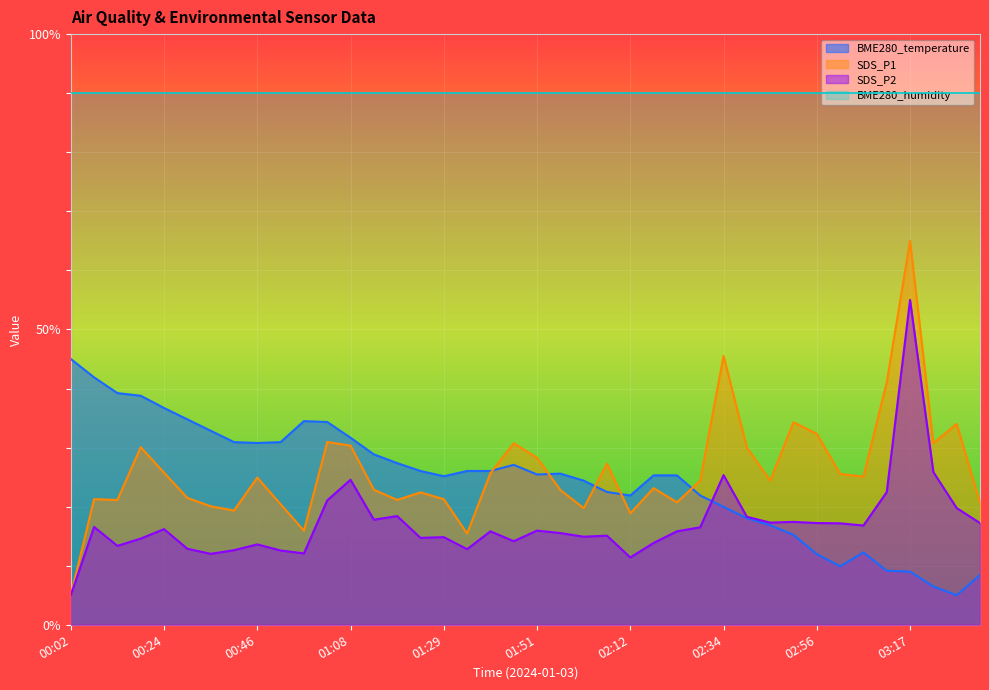

Reading right to left, list all the values displayed in this chart.

BME280_temperature: 8.4	5.0	6.5	9.0	9.1	12.3	9.9	12.0	15.2	16.9	18.0	20.0	21.9	25.3	25.3	21.9	22.5	24.4	25.6	25.4	27.1	26.0	26.0	25.1	26.0	27.4	28.9	31.7	34.3	34.5	30.9	30.8	30.9	32.9	34.8	36.7	38.8	39.2	41.9	45.0
SDS_P1: 20.7	34.0	30.7	65.0	41.1	25.1	25.5	32.3	34.3	24.4	30.0	45.5	24.4	20.7	23.1	18.9	27.3	19.7	22.8	28.3	30.7	25.7	15.5	21.3	22.4	21.1	22.9	30.3	30.9	15.9	20.4	24.9	19.3	20.1	21.5	25.7	30.1	21.1	21.3	5.0
SDS_P2: 17.2	19.8	25.9	55.0	22.5	16.8	17.2	17.2	17.4	17.3	18.3	25.3	16.5	15.8	13.9	11.4	15.1	14.9	15.5	15.9	14.1	15.8	12.8	14.8	14.7	18.4	17.8	24.6	21.1	12.1	12.6	13.6	12.6	12.0	12.9	16.2	14.6	13.4	16.6	5.0